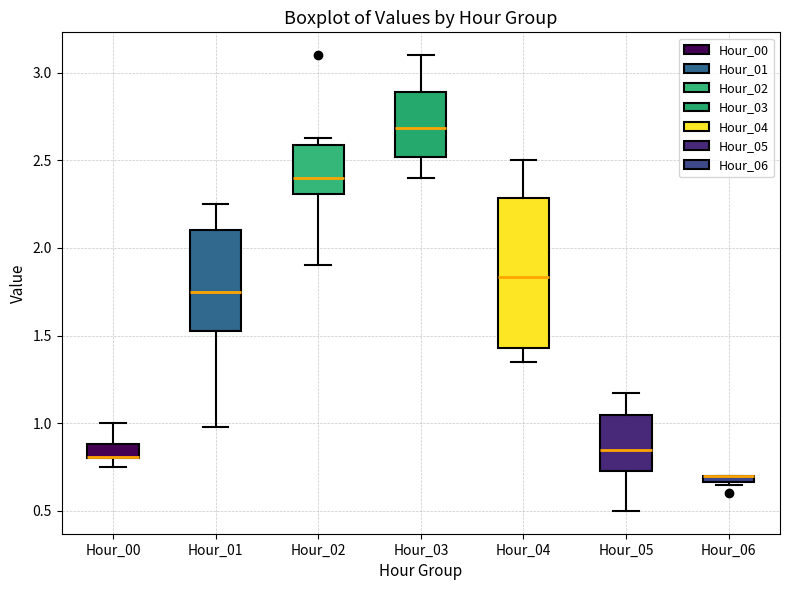

Which box is the tallest, from its lower edge to its upper edge?

Hour_04